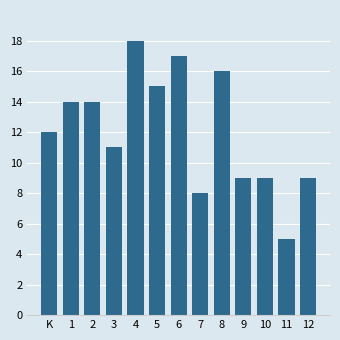

Reading left to right, list all the values displayed in this chart.

K=12	1=14	2=14	3=11	4=18	5=15	6=17	7=8	8=16	9=9	10=9	11=5	12=9